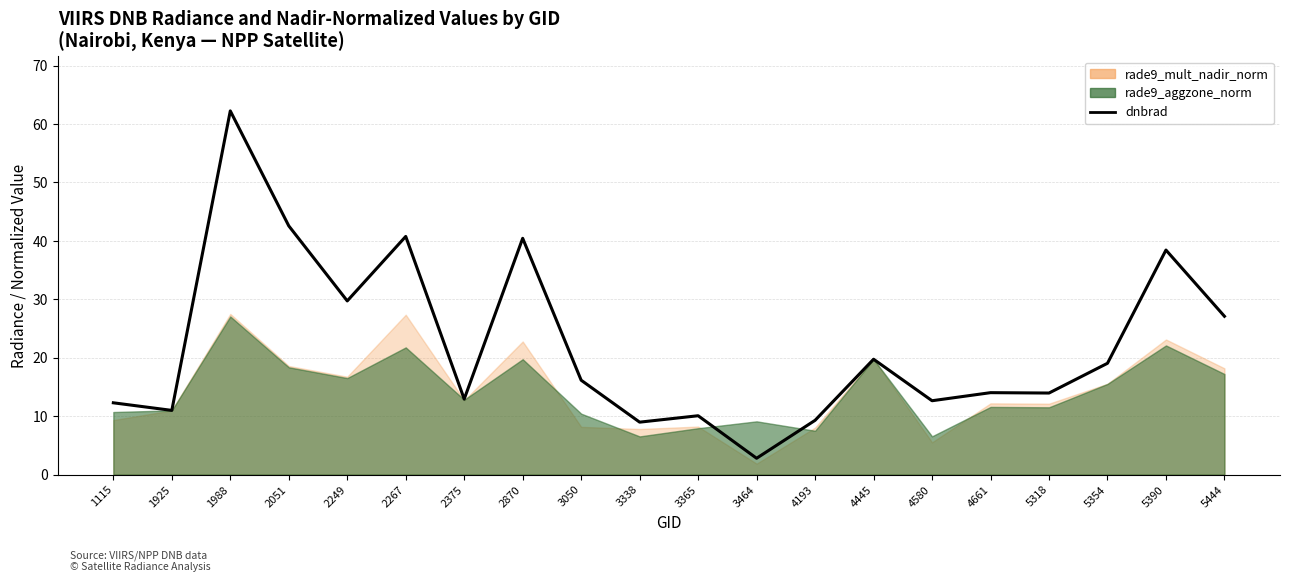

True or false: the data shows 19.8 at 5390.

False